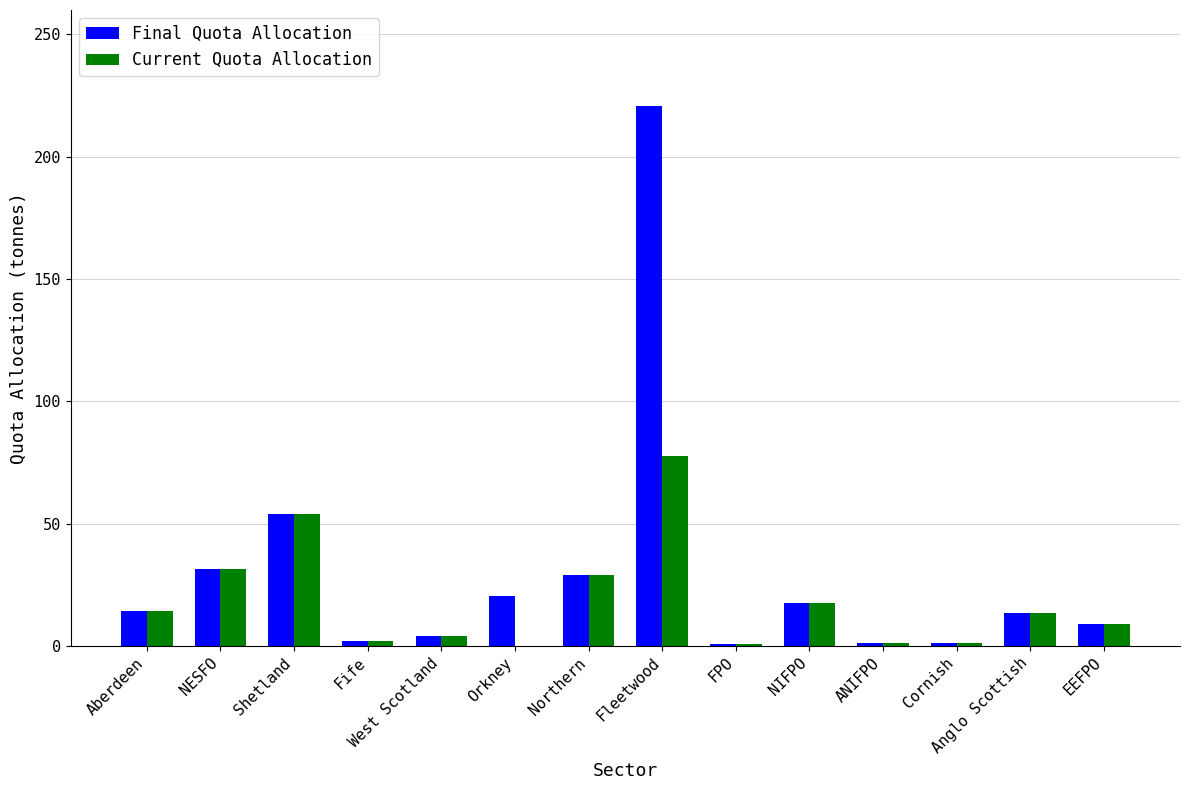

How many groups of bars are there?

14